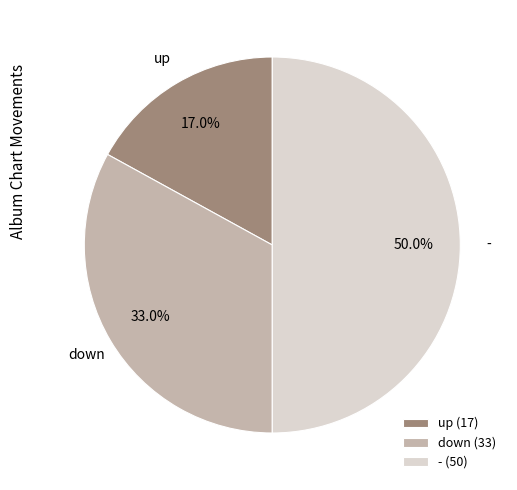

Approximately how many times larger is the value at down compared to -?

0.7